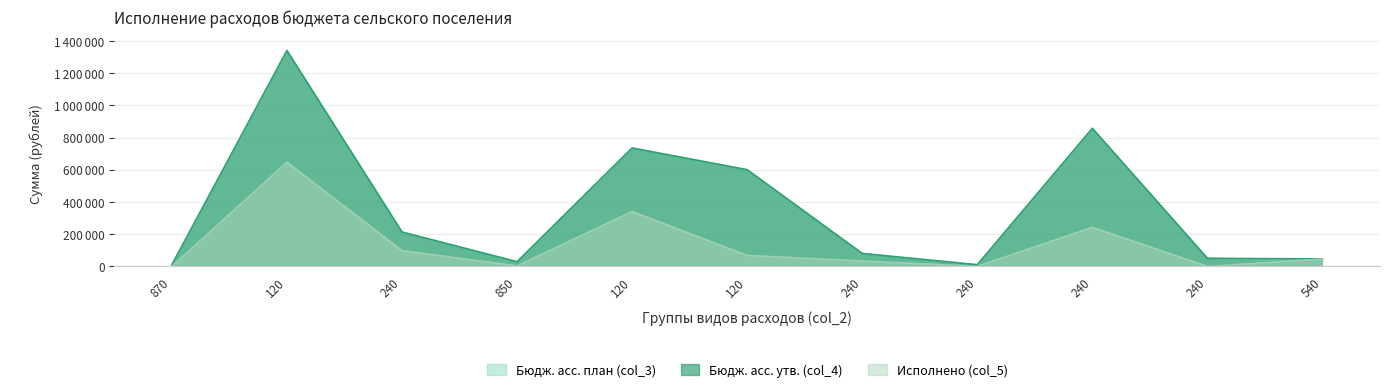

Between 240 and 240, which series saw the biggest shift?

col_3 (Бюдж. асс. план)